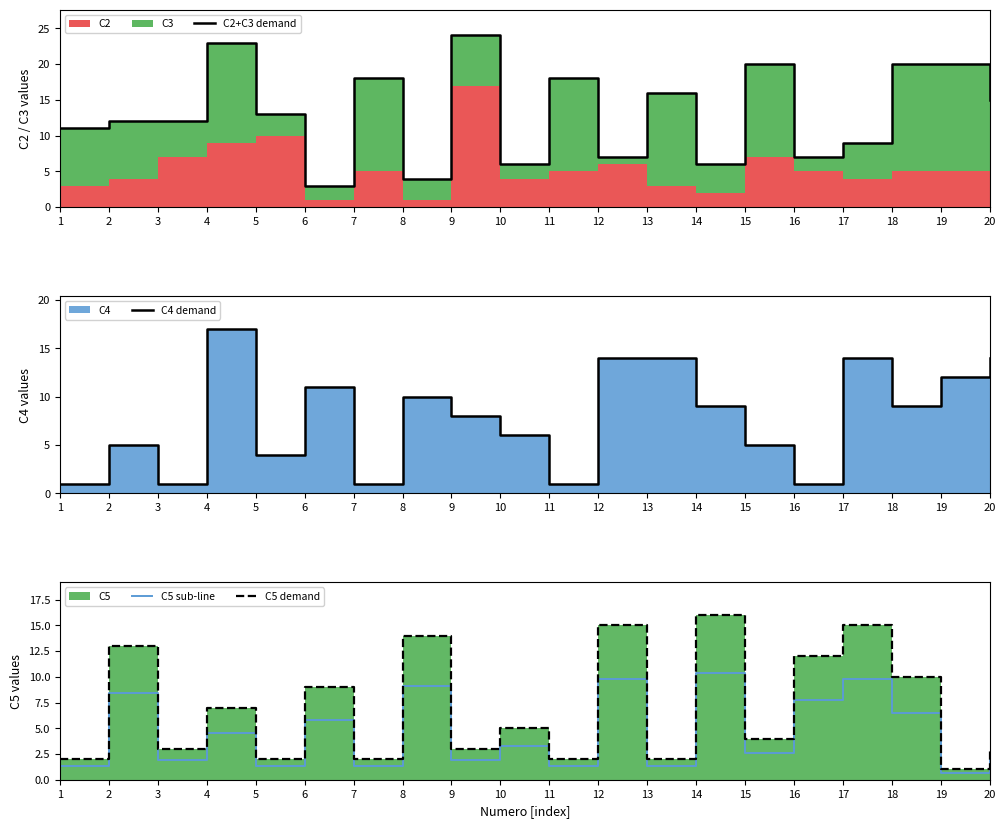

Reading right to left, what are all the values shown in this chart?

C2+C3 demand: 20=15.0	19=20.0	18=20.0	17=9.0	16=7.0	15=20.0	14=6.0	13=16.0	12=7.0	11=18.0	10=6.0	9=24.0	8=4.0	7=18.0	6=3.0	5=13.0	4=23.0	3=12.0	2=12.0	1=11.0
C4 demand: 20=14.0	19=12.0	18=9.0	17=14.0	16=1.0	15=5.0	14=9.0	13=14.0	12=14.0	11=1.0	10=6.0	9=8.0	8=10.0	7=1.0	6=11.0	5=4.0	4=17.0	3=1.0	2=5.0	1=1.0
C5 sub-line: 20=2.0	19=0.7	18=6.5	17=9.8	16=7.8	15=2.6	14=10.4	13=1.3	12=9.8	11=1.3	10=3.2	9=2.0	8=9.1	7=1.3	6=5.9	5=1.3	4=4.5	3=2.0	2=8.5	1=1.3
C5 demand: 20=3.0	19=1.0	18=10.0	17=15.0	16=12.0	15=4.0	14=16.0	13=2.0	12=15.0	11=2.0	10=5.0	9=3.0	8=14.0	7=2.0	6=9.0	5=2.0	4=7.0	3=3.0	2=13.0	1=2.0